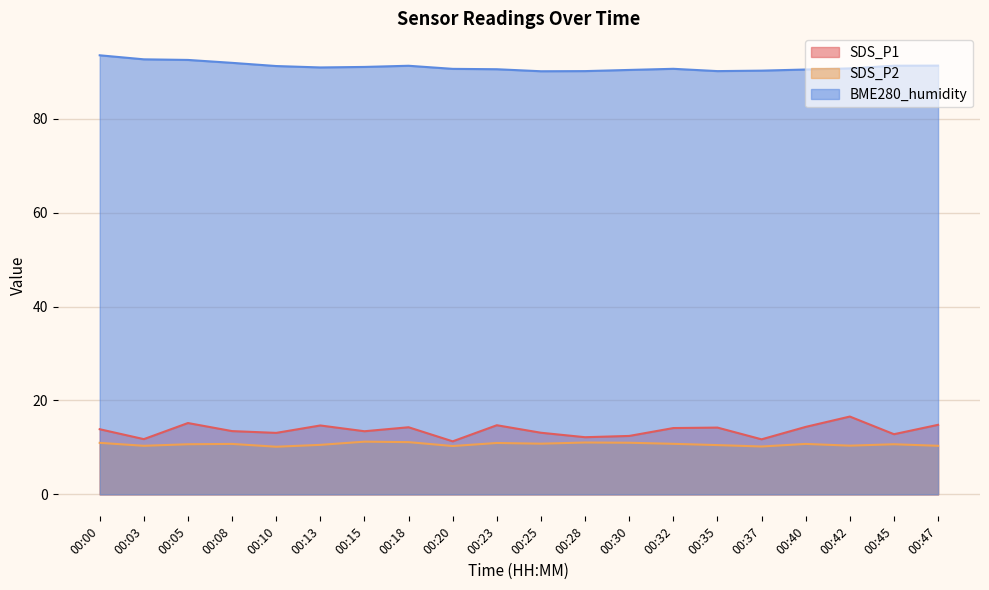

Rank the categories by SDS_P2 value from highest to lowest.

00:15, 00:18, 00:28, 00:30, 00:00, 00:23, 00:25, 00:32, 00:08, 00:40, 00:05, 00:45, 00:13, 00:35, 00:42, 00:03, 00:47, 00:20, 00:37, 00:10